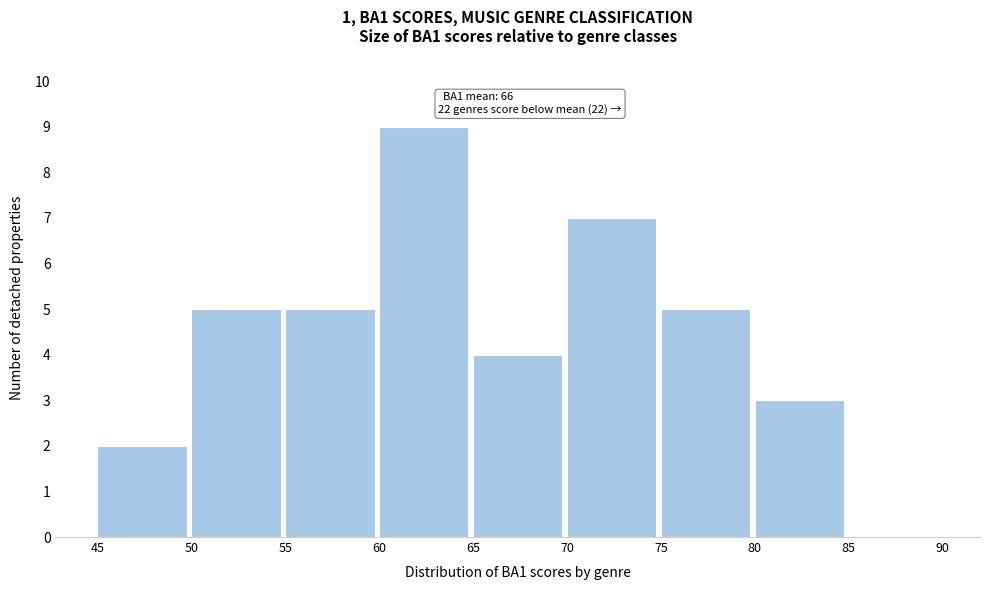

Over which range of the x-axis is the bar tallest?

60 to 65